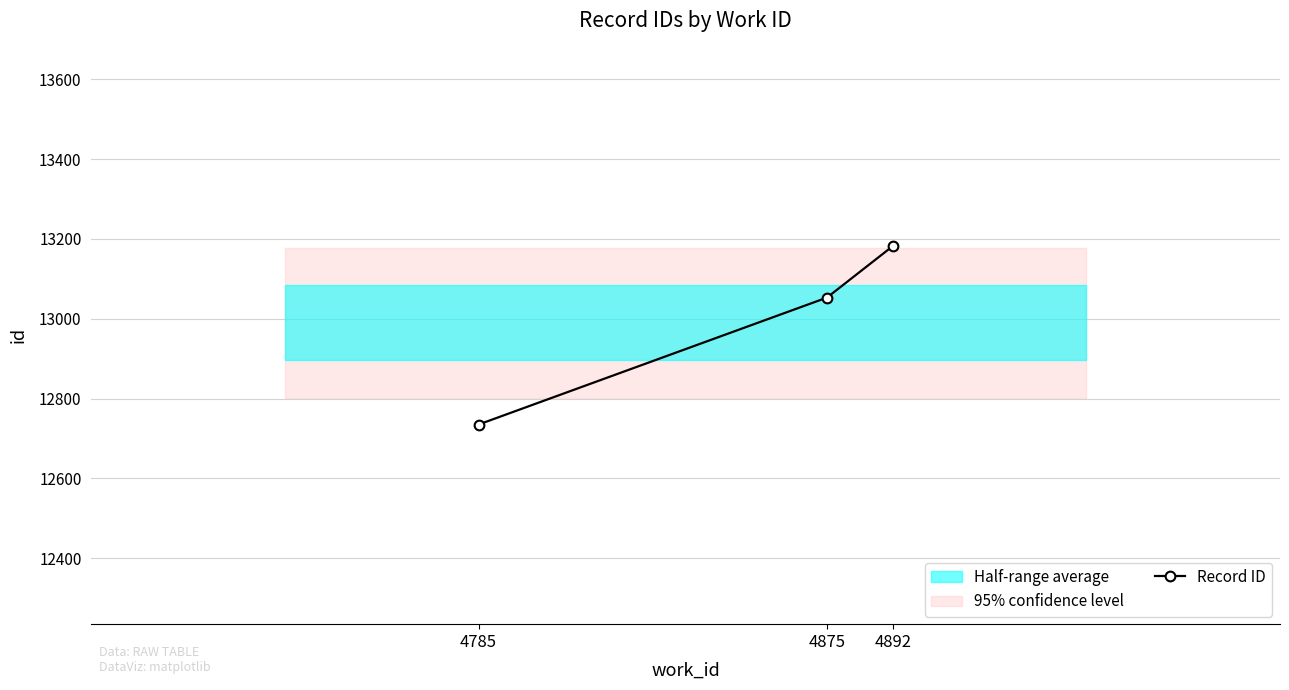

Where is the data nearest to the value 12958?

4875